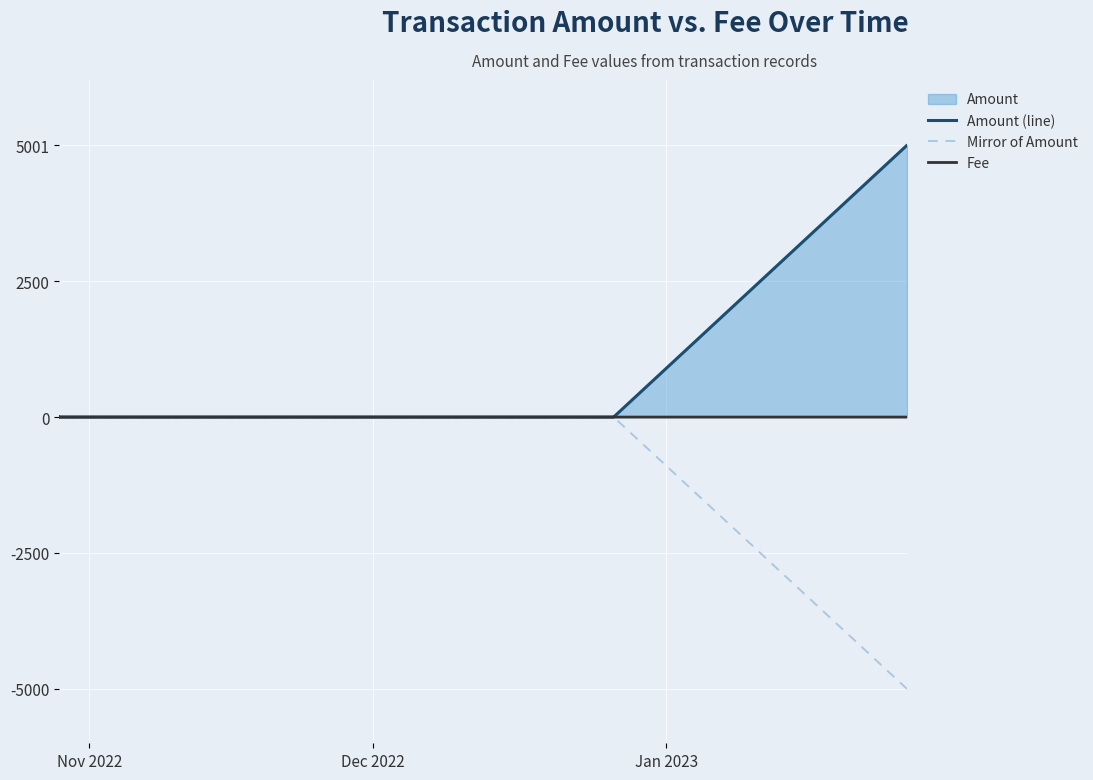

True or false: Mirror of Amount has a value of -2799.0 at 7.

False